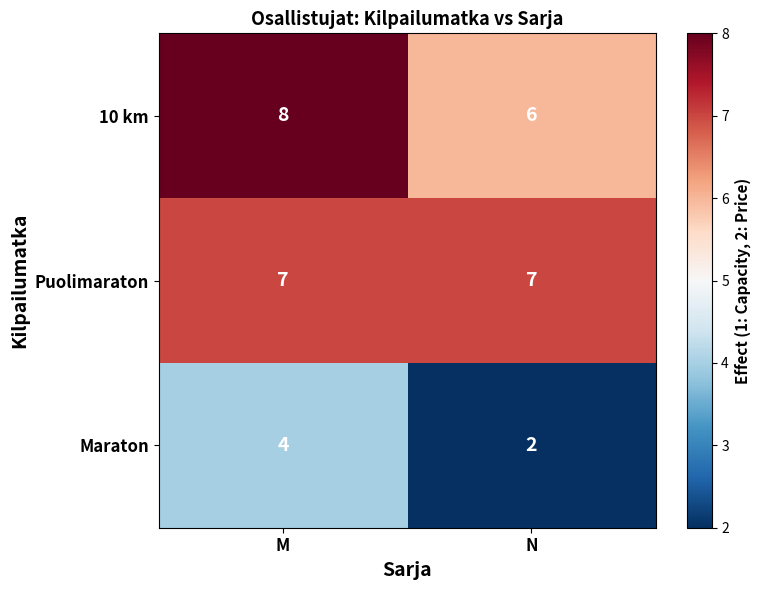

The 10 km series shows 8 at N. True or false?

False